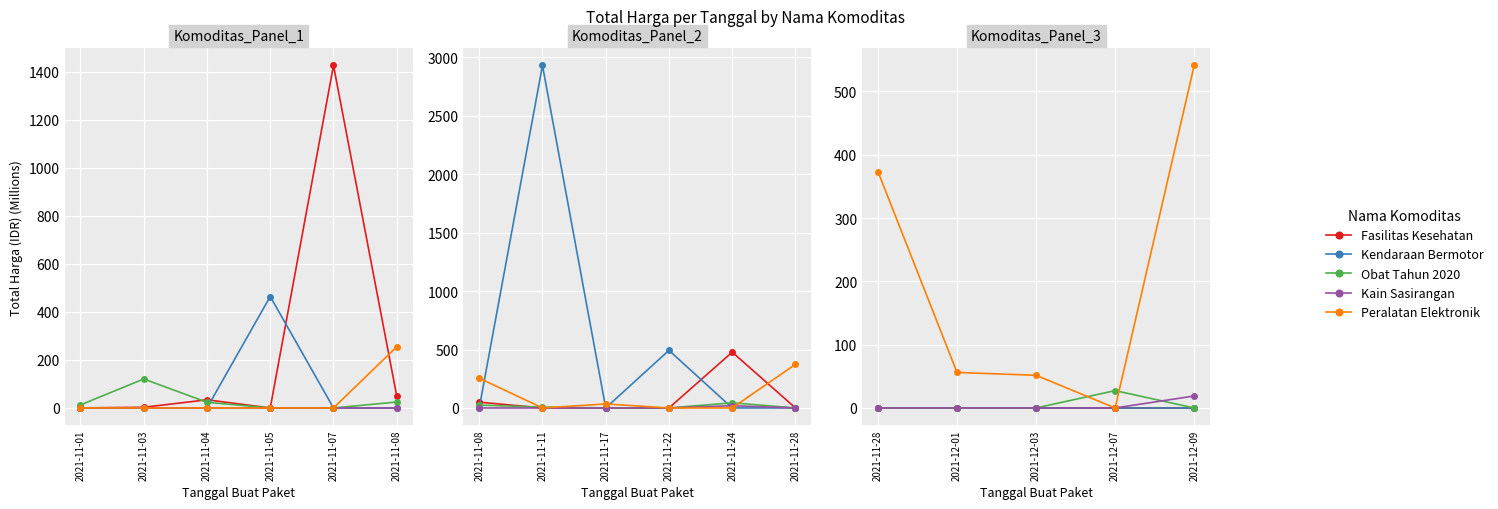

How many categories are shown in the chart?

5